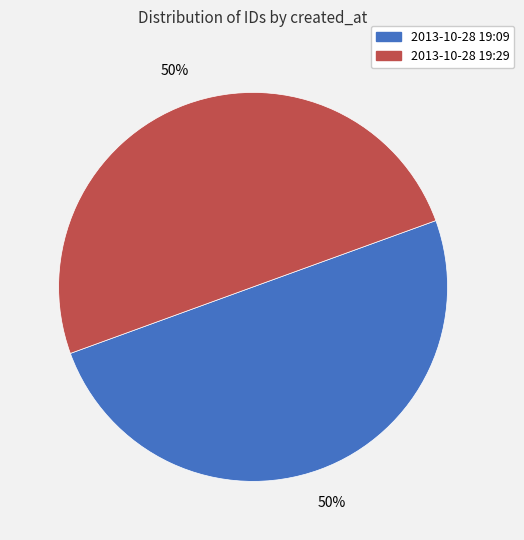

To the nearest percent, what is the average slice percentage?

50%